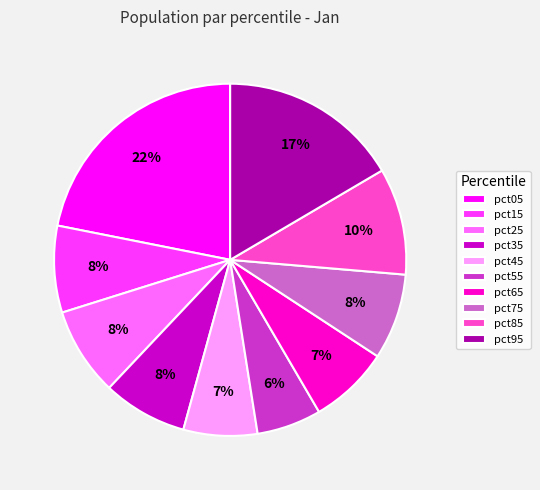

Is the sum of pct25 and pct85 greater than half?

No